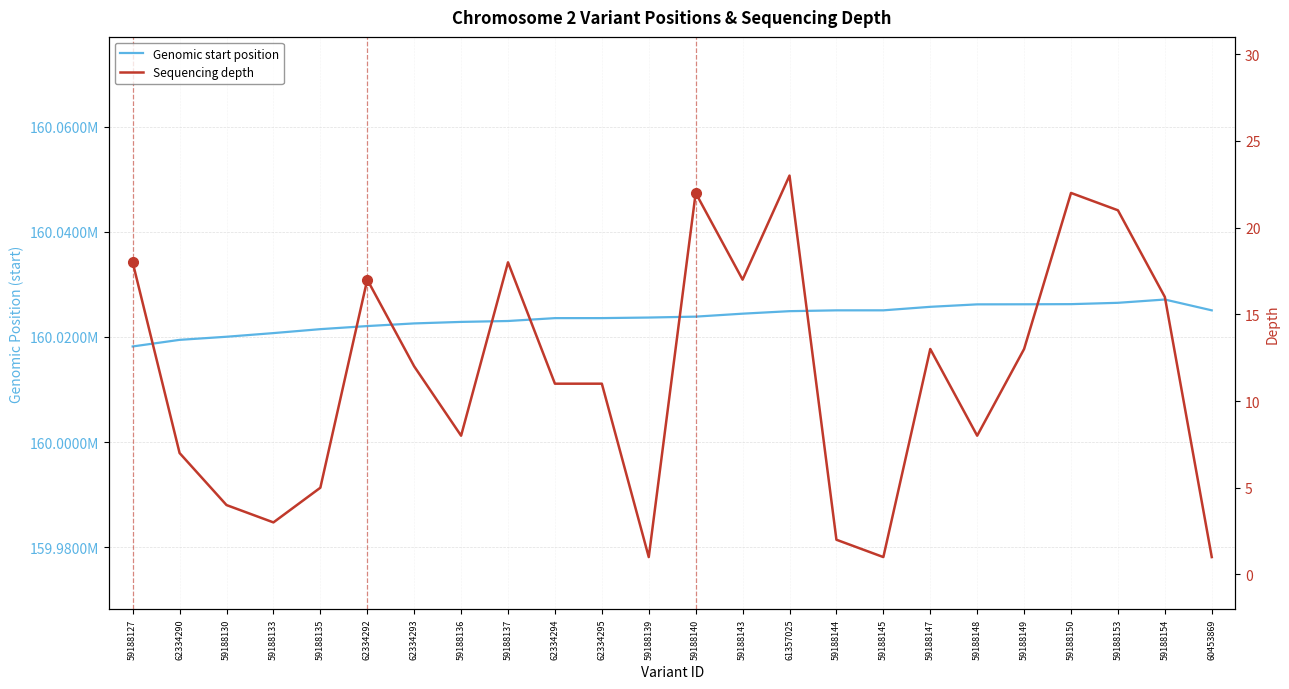

What value does the Genomic start position series have at 59188139, to the nearest 50?

160023700